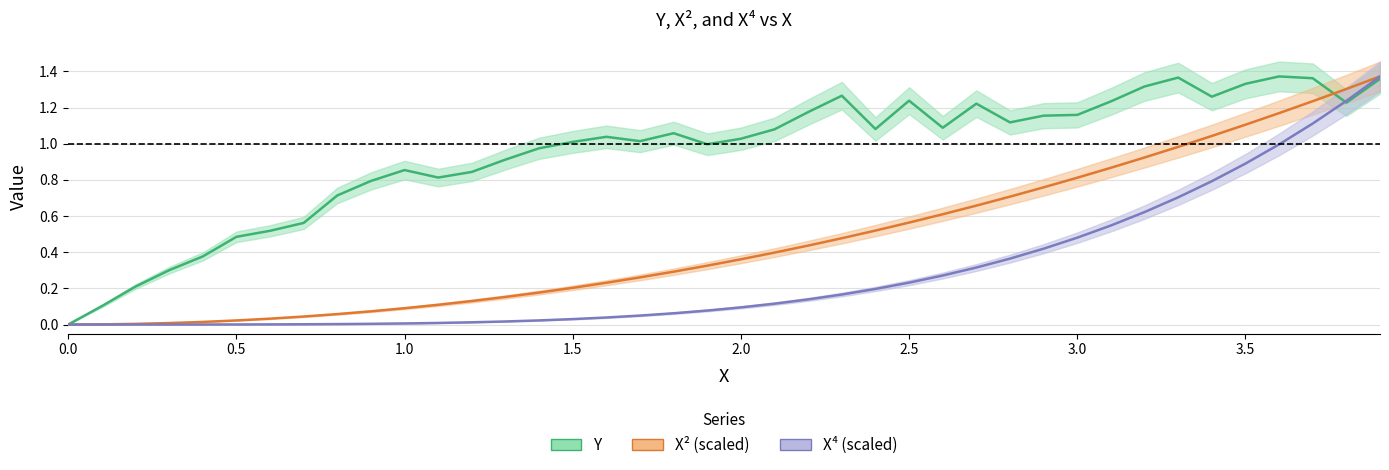

Which series has the largest range (max minus min)?

Y